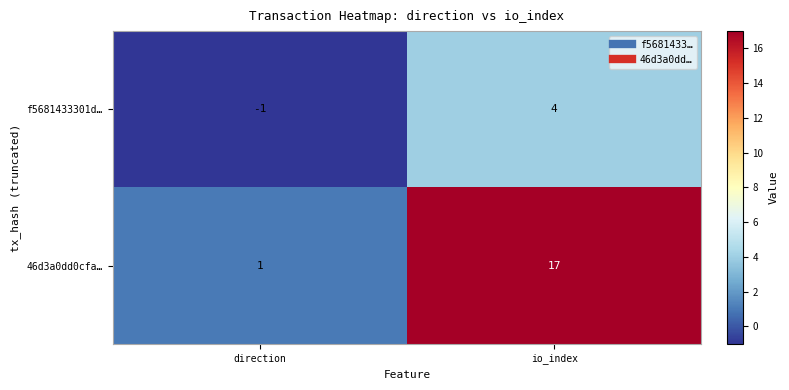

List the series in order of their peak value, lowest first.

f5681433301d…, 46d3a0dd0cfa…